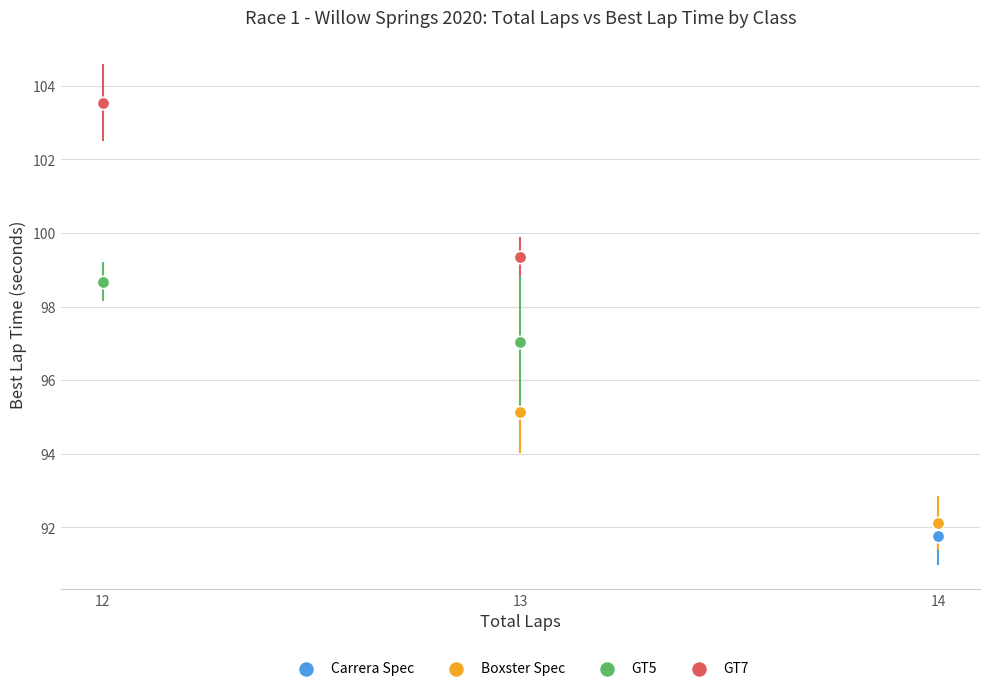

What are all the series names shown in the legend?

Carrera Spec, Boxster Spec, GT5, GT7